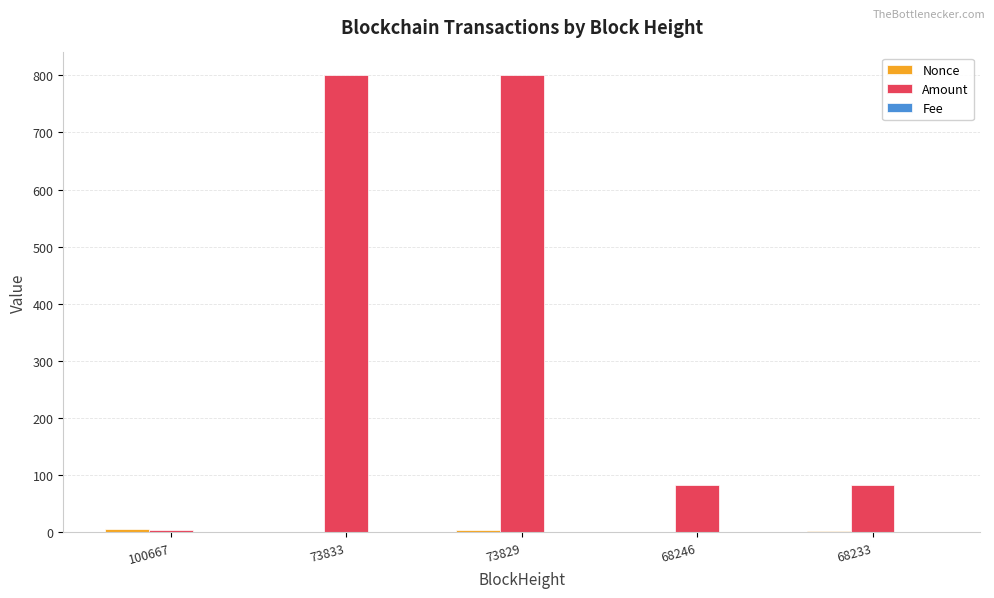

What is the greatest value displayed?

800.0